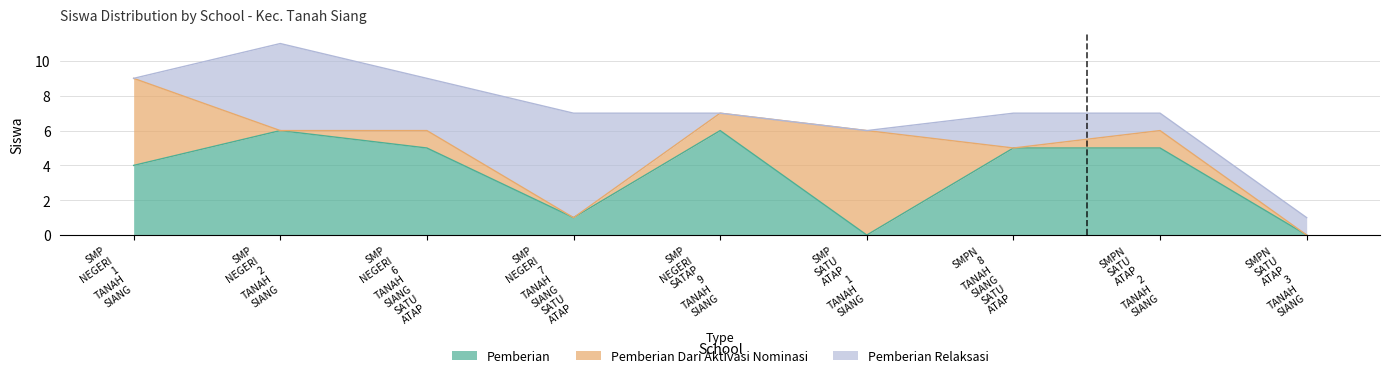

At how many categories does at least one series exceed 0?

9